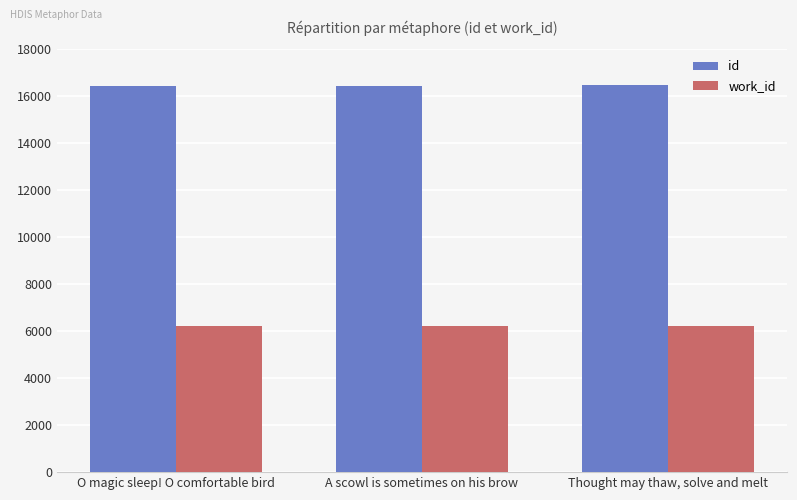

Count the id values in the range 16432 to 16492.

3